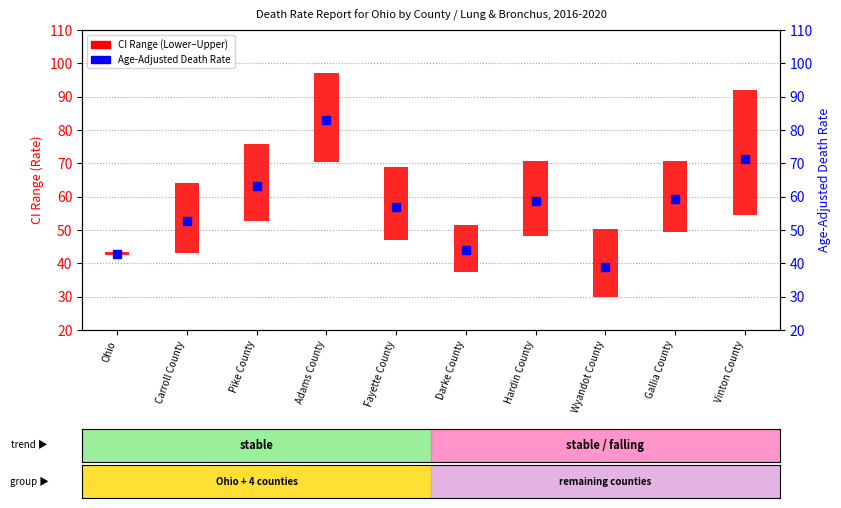

Reading left to right, list all the values displayed in this chart.

Ohio=42.9	Carroll County=52.7	Pike County=63.3	Adams County=82.9	Fayette County=57.0	Darke County=44.0	Hardin County=58.6	Wyandot County=39.0	Gallia County=59.3	Vinton County=71.2